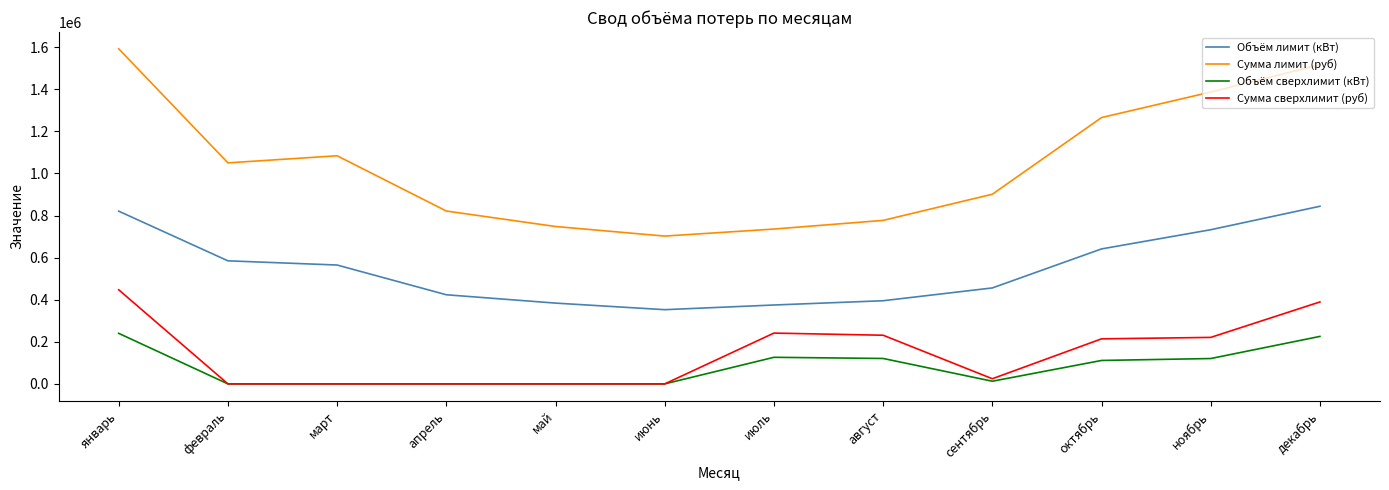

Which series has the largest total across all categories?

Сумма лимит (руб)